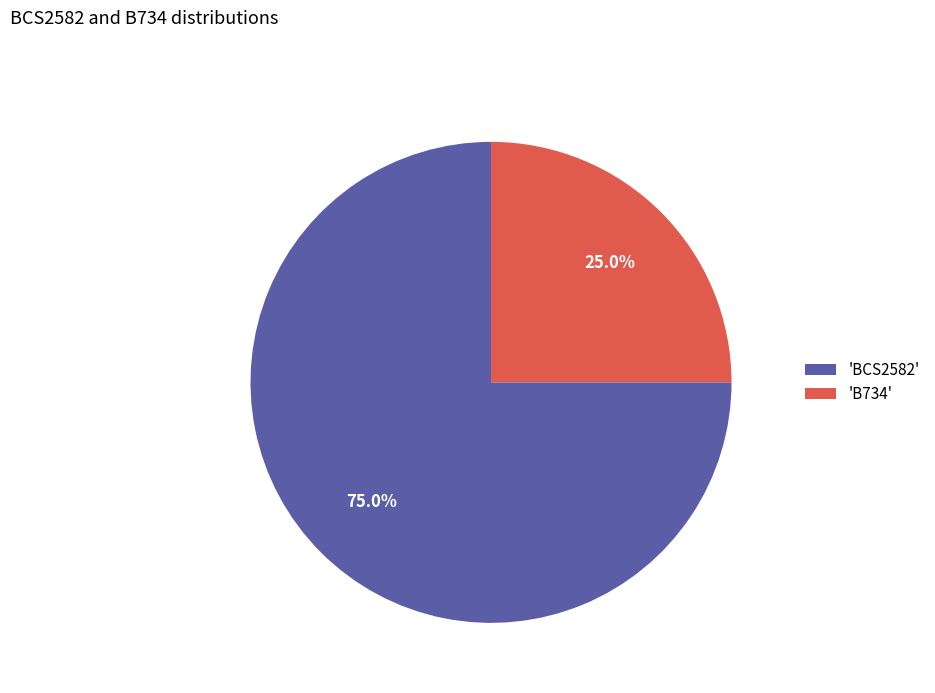

Which category has the biggest portion of the pie?

'BCS2582'